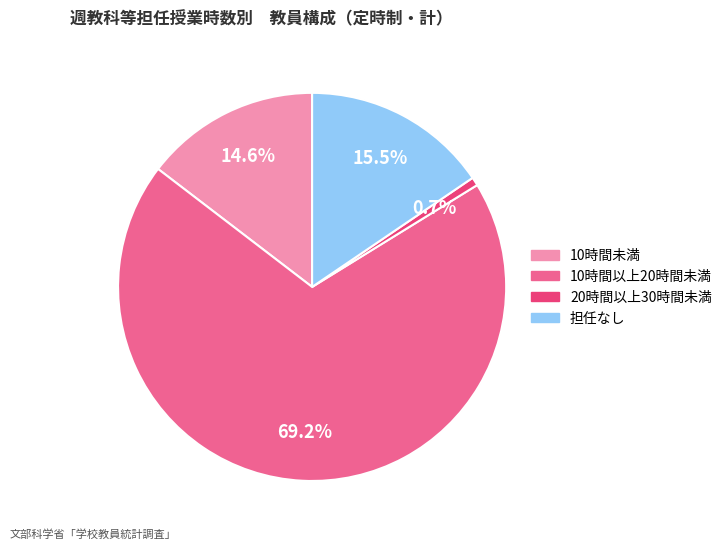

Do 担任なし and 20時間以上30時間未満 together represent more than half of the pie?

No